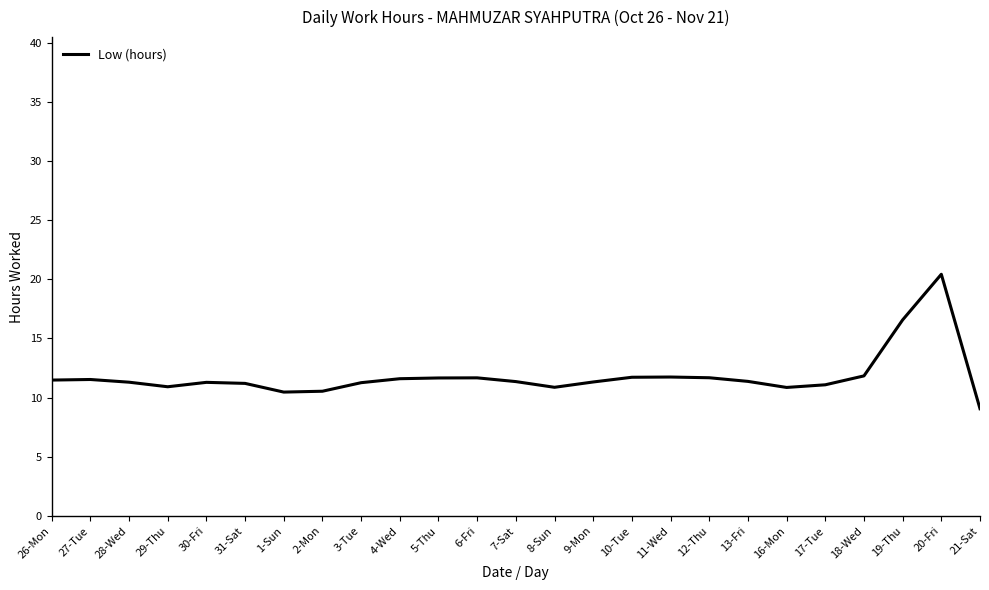

What is the approximate value at 28-Wed?

11.3